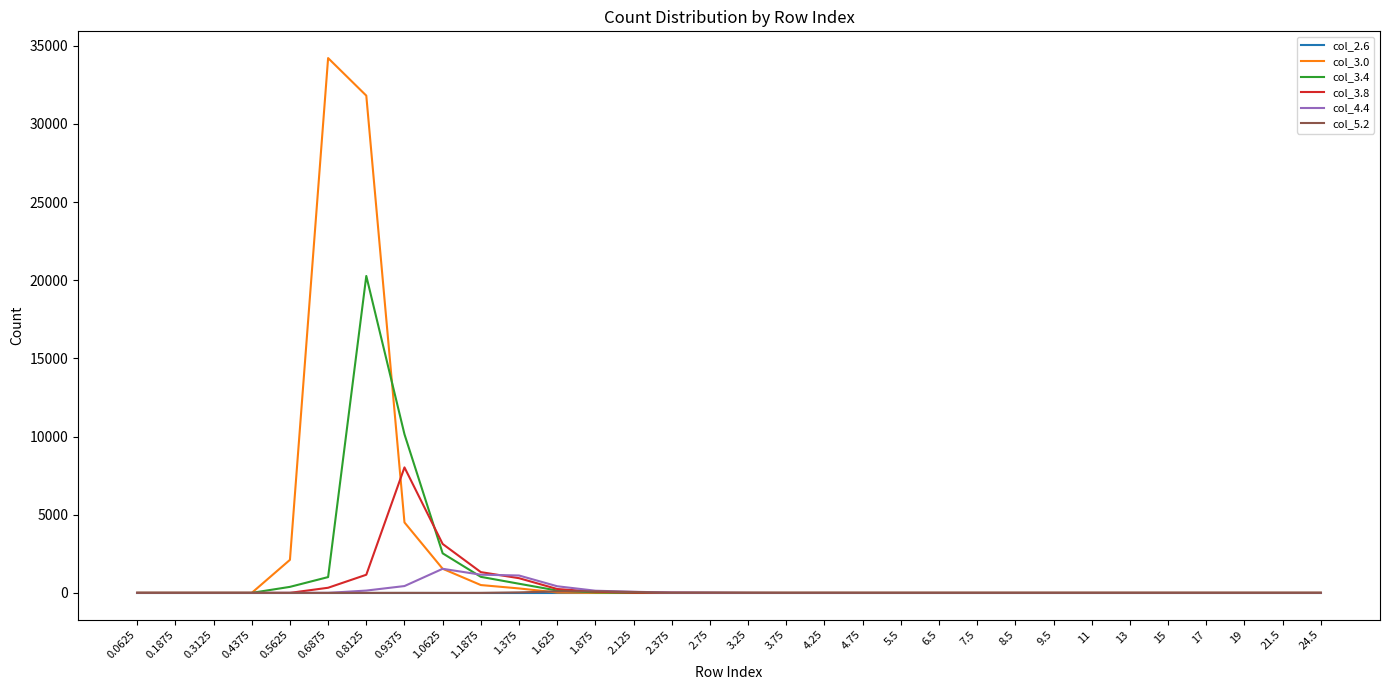

The value of col_3.8 at 11 is -2540. True or false?

False